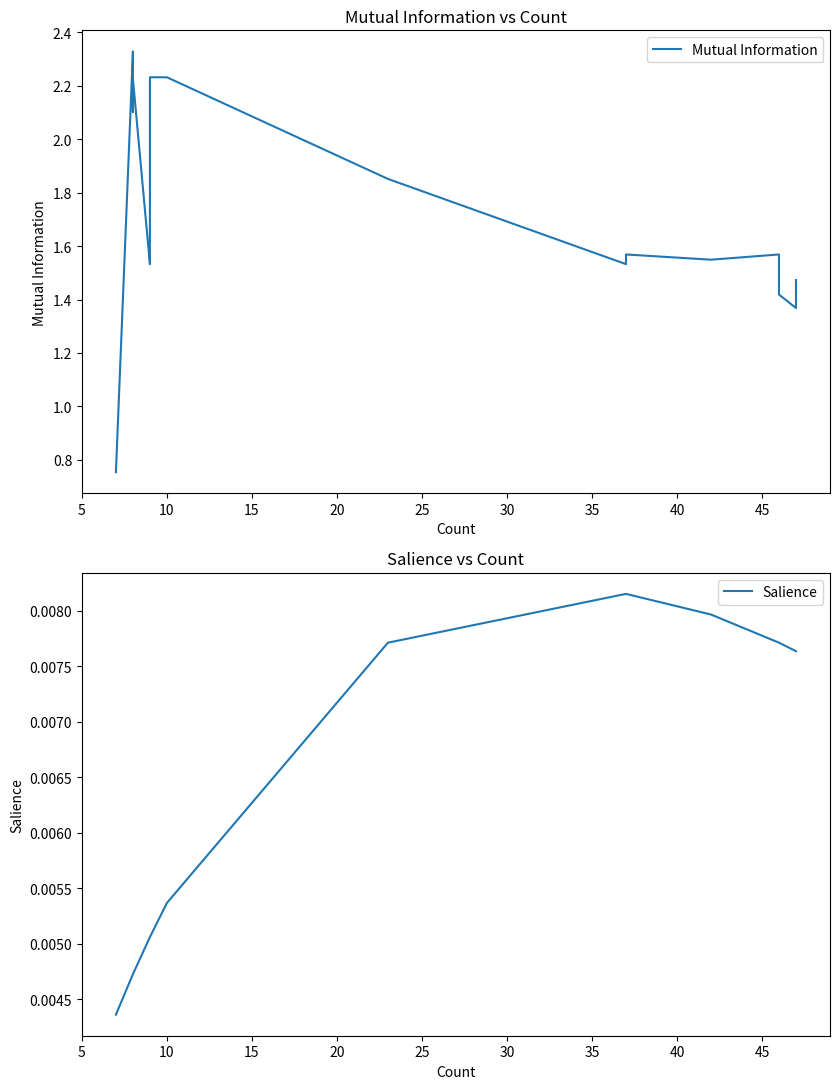

What is the minimum value for Mutual Information?

0.8